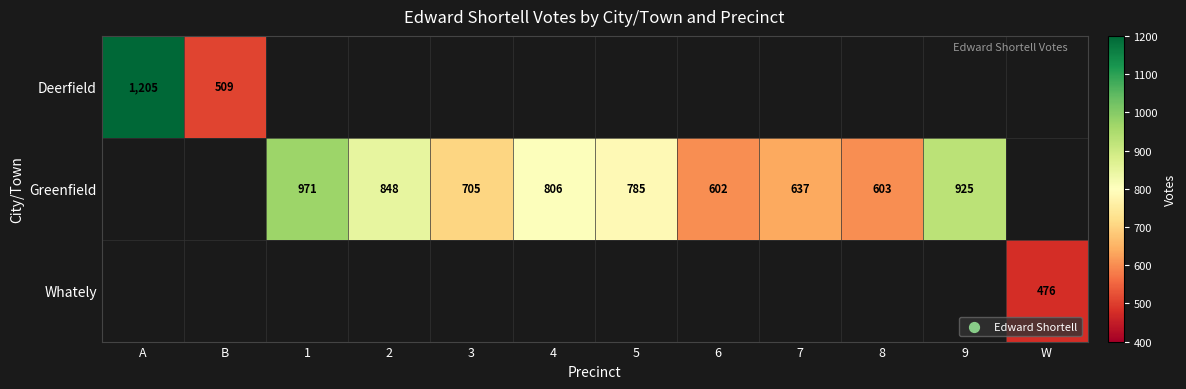

What is the maximum value shown in the chart?

1205.0